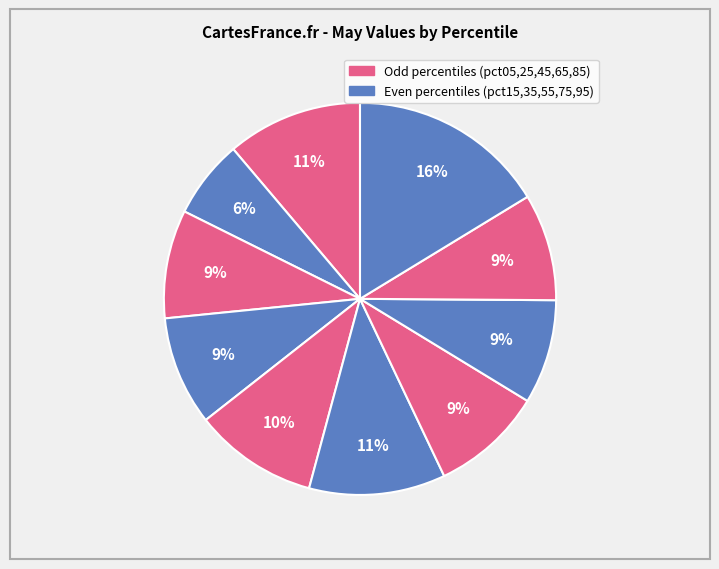

Which slice is the largest?

pct95